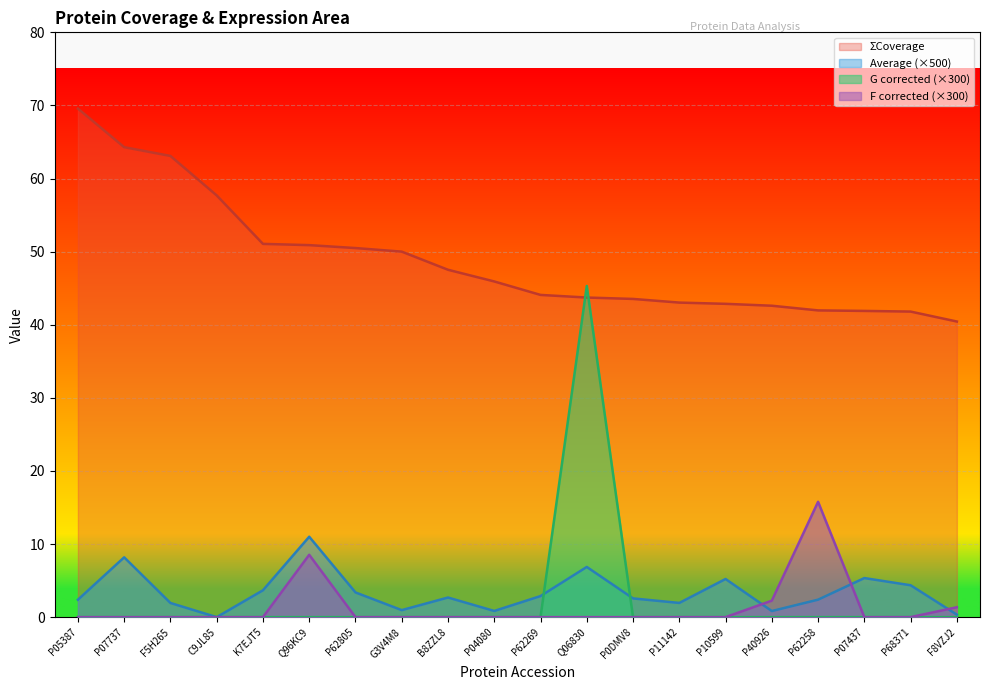

At which label does ΣCoverage reach its minimum?

F8VZJ2